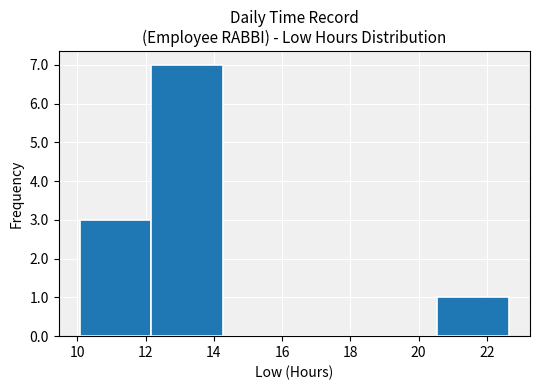

Reading left to right, transcribe this chart: for each bar, give the range it covers on the x-axis and its height. Neither the bar edges nor the heights are printed on the chart, so give them approximately, as read against the axes.

10.0 to 12.2: 3
12.2 to 14.2: 7
14.2 to 16.4: 0
16.4 to 18.4: 0
18.4 to 20.6: 0
20.6 to 22.6: 1